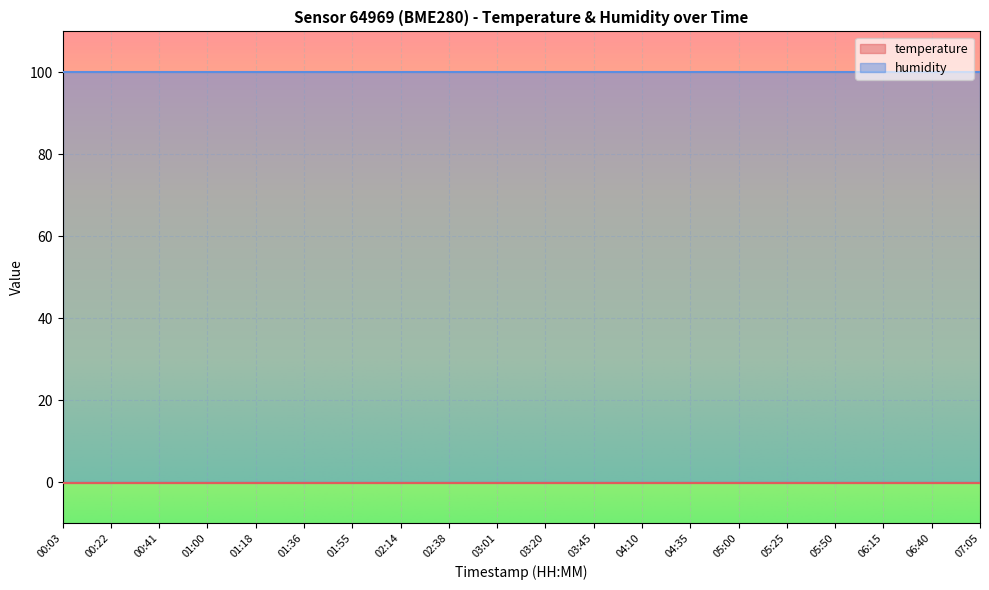

Is it true that temperature equals -0.1 at 00:03?

True